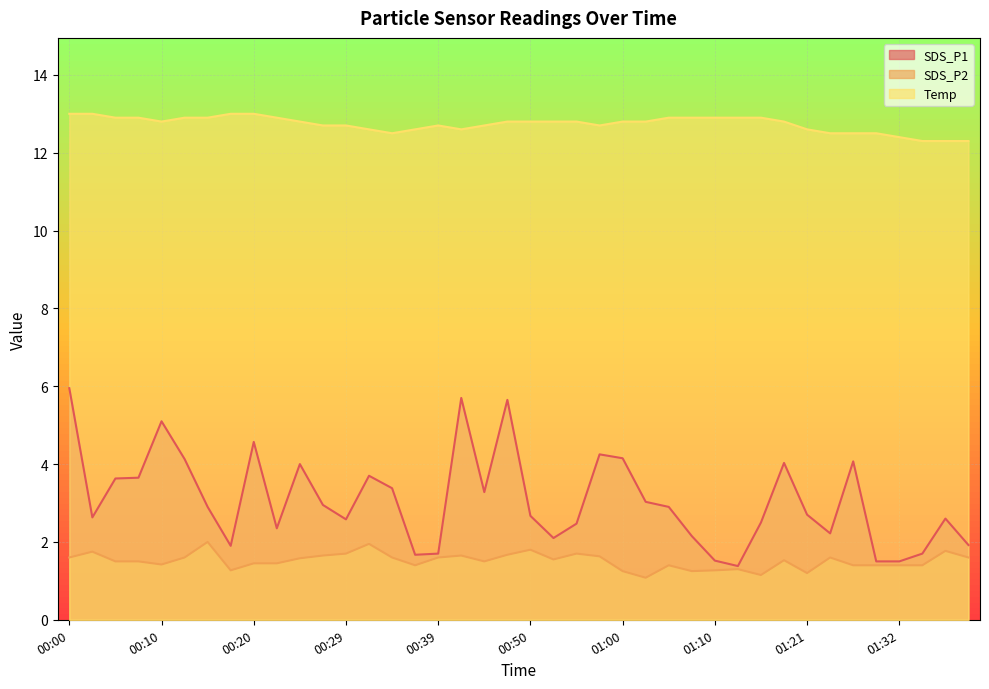

The value of SDS_P1 at 00:52 is 1.4. True or false?

False